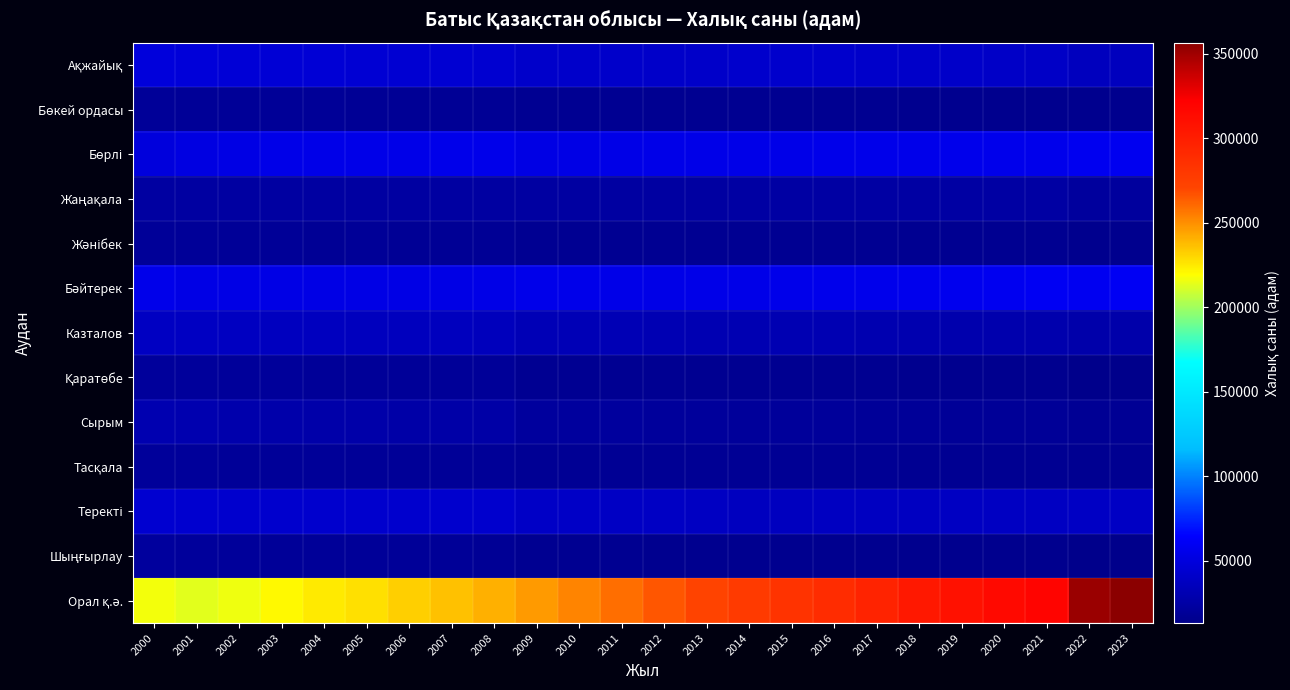

What is the difference between the highest and lowest values at 2002?

197342